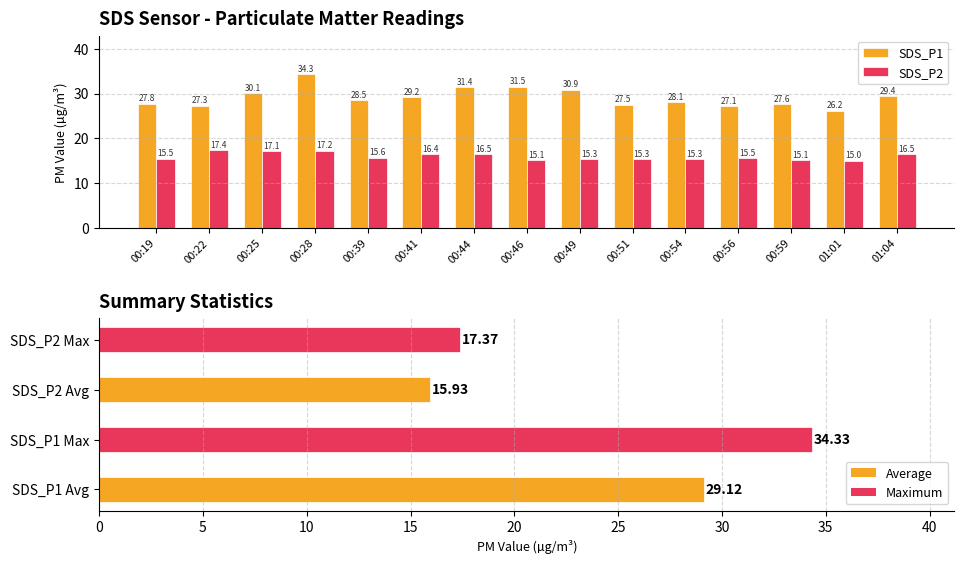

Does the chart contain any negative values?

No